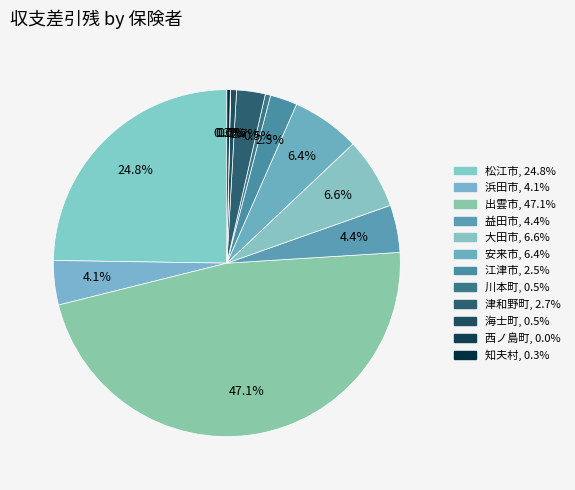

To the nearest percent, what is the difference between the 西ノ島町 and 大田市 slice percentages?

7%